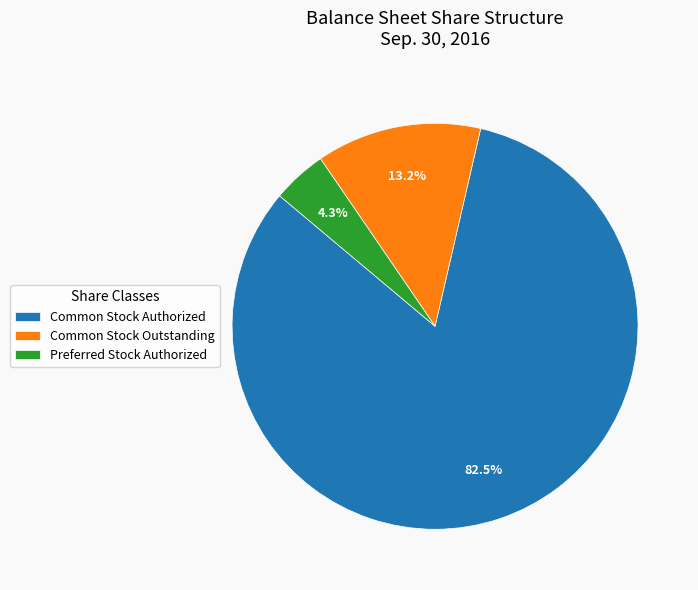

Which category has the biggest portion of the pie?

Common Stock Authorized